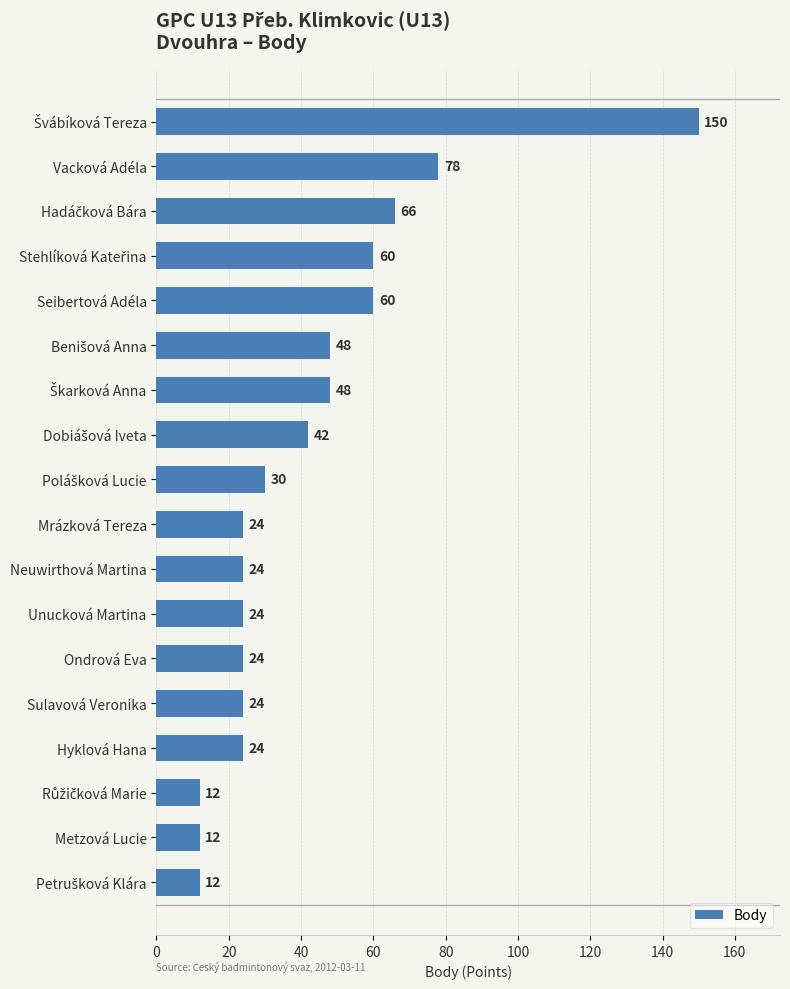

Is it true that the value at Vacková Adéla is 132?

False